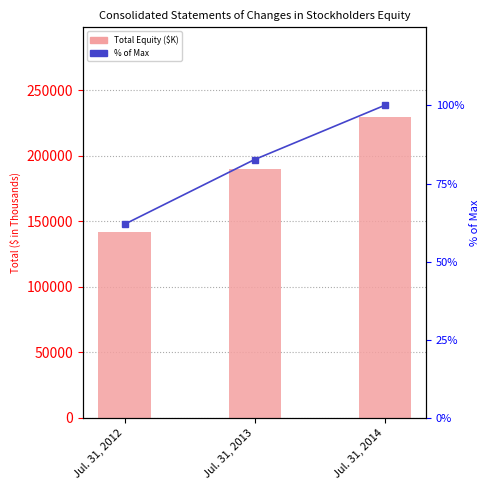

Between Jul. 31, 2012 and Jul. 31, 2014, which series saw the biggest shift?

Total Equity